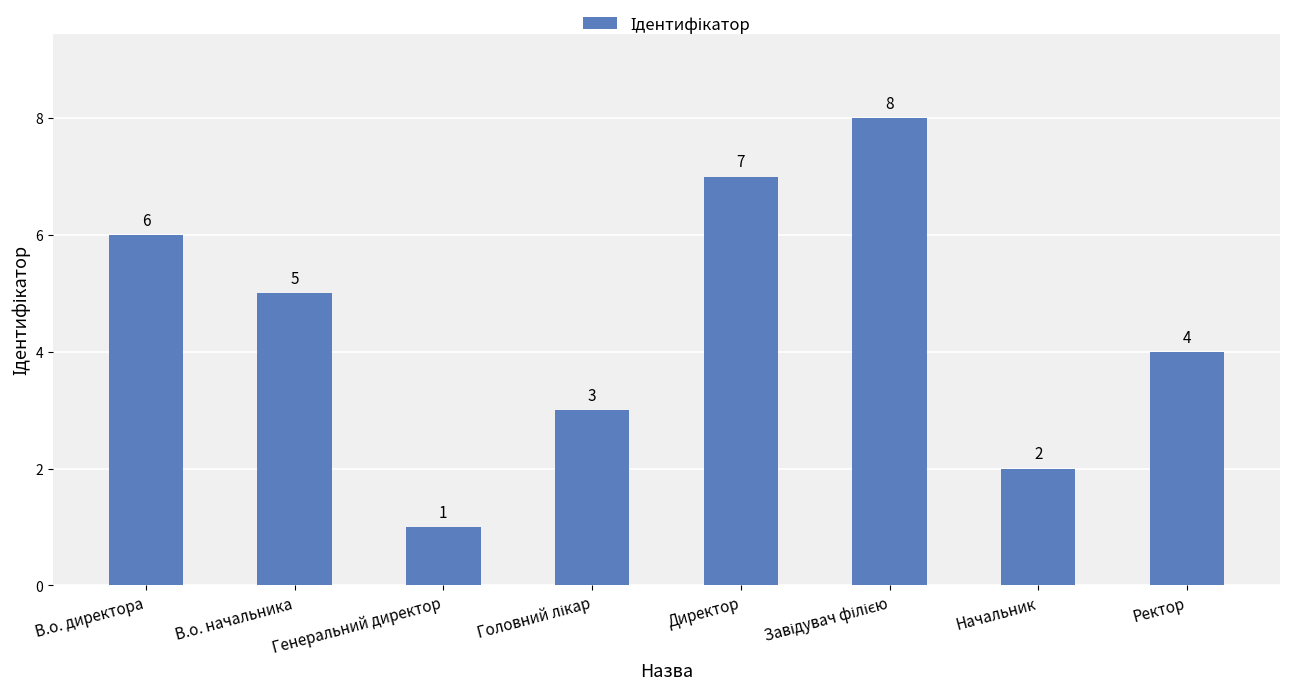

Read the value at Генеральний директор.

1